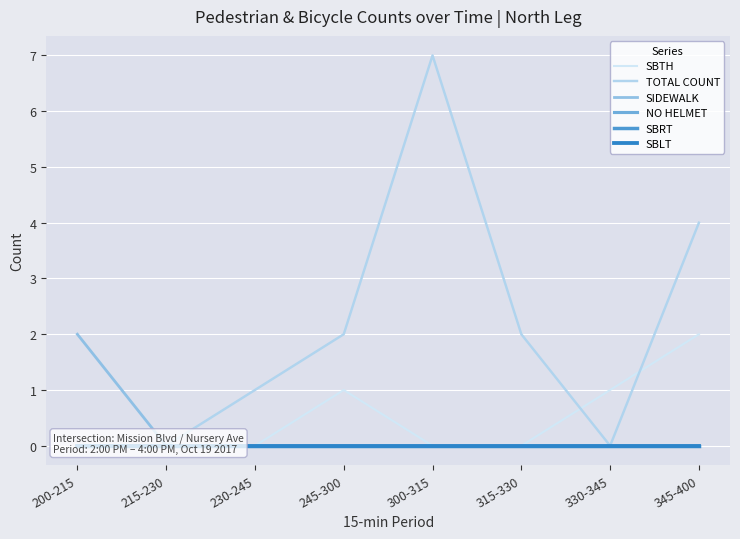

Between 230-245 and 345-400, which is larger?

345-400